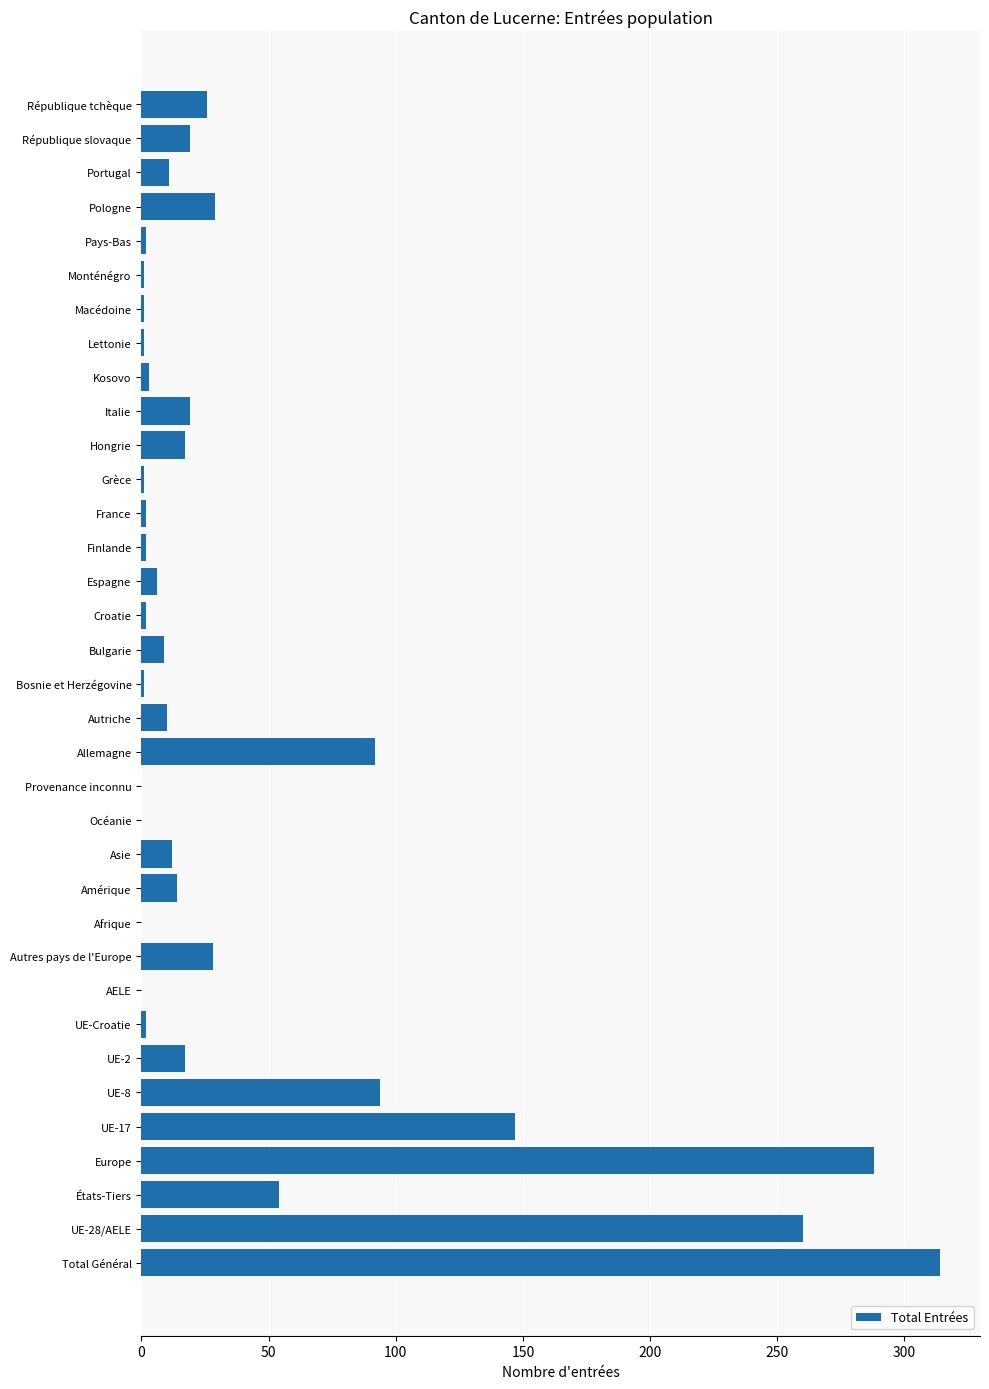

At which label is the value closest to 157?

UE-17